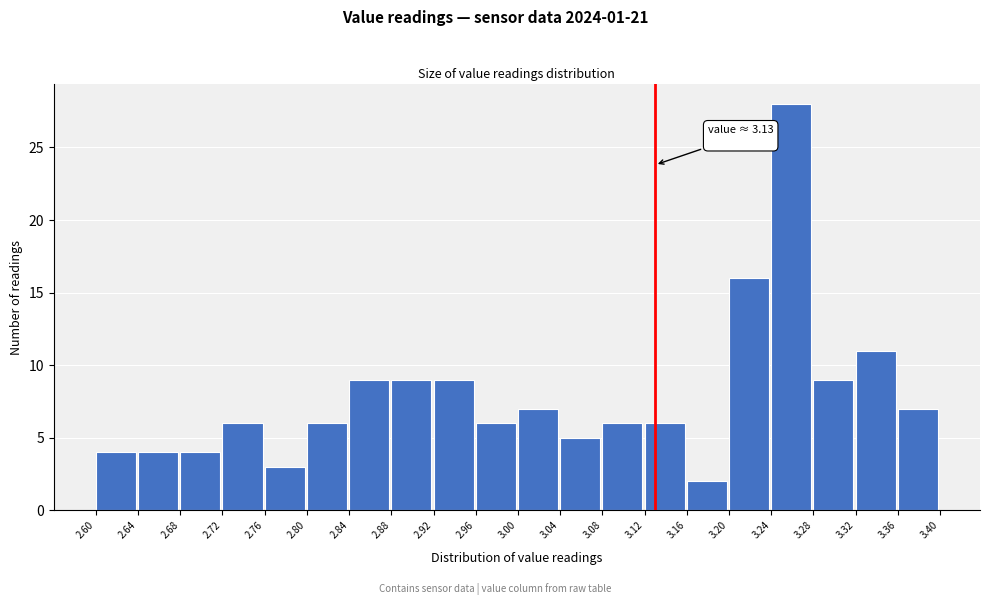

Which range on the x-axis has the tallest bar?

3.24 to 3.28